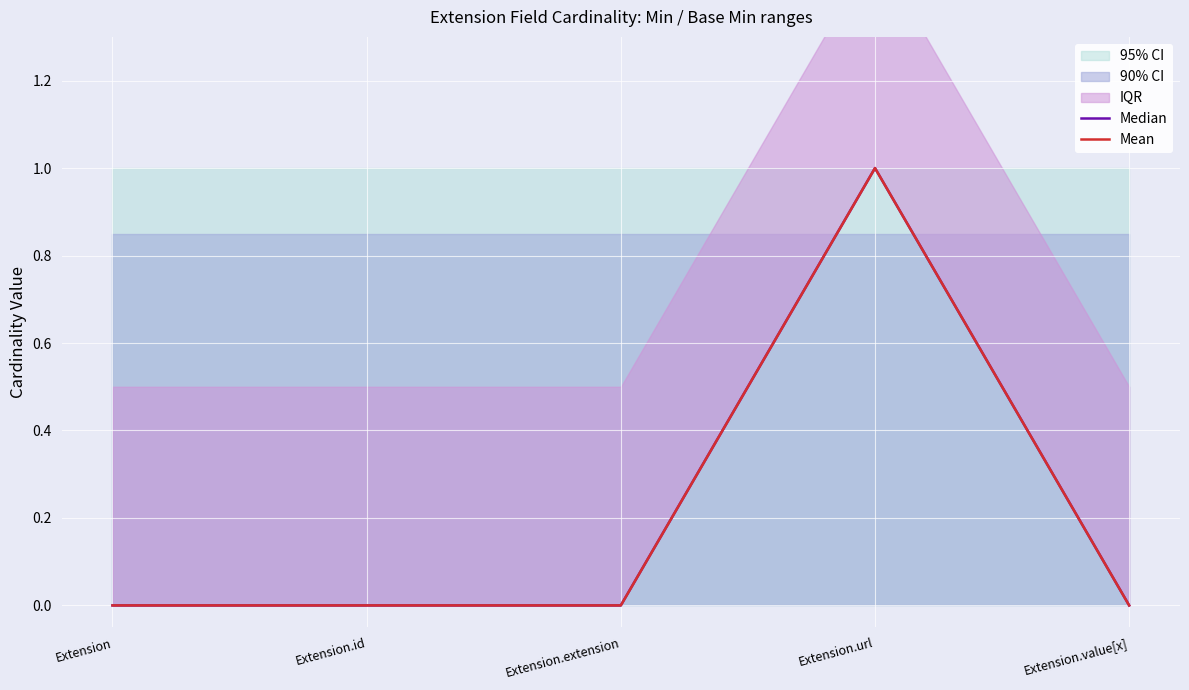

Between Extension and Extension.id, which series saw the biggest shift?

Median